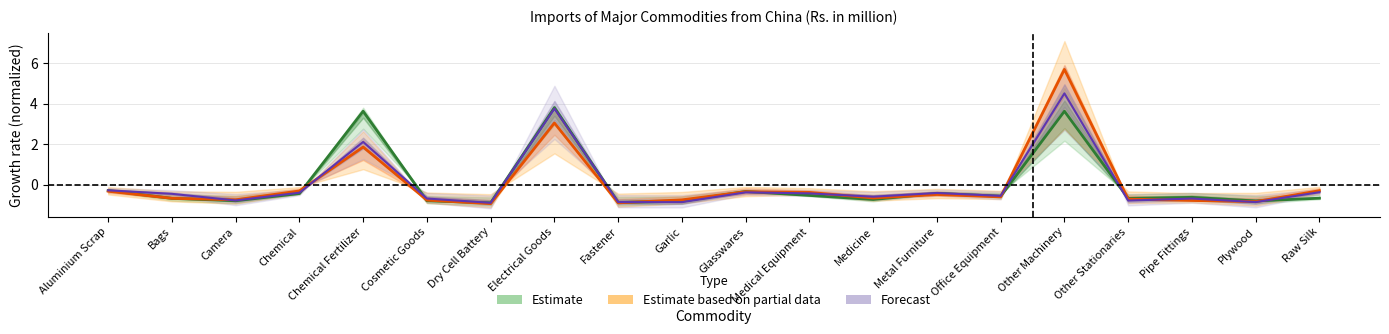

What is the difference between the maximum and minimum values in the Estimate based on partial data (Annual 2017/18) series?

6.6